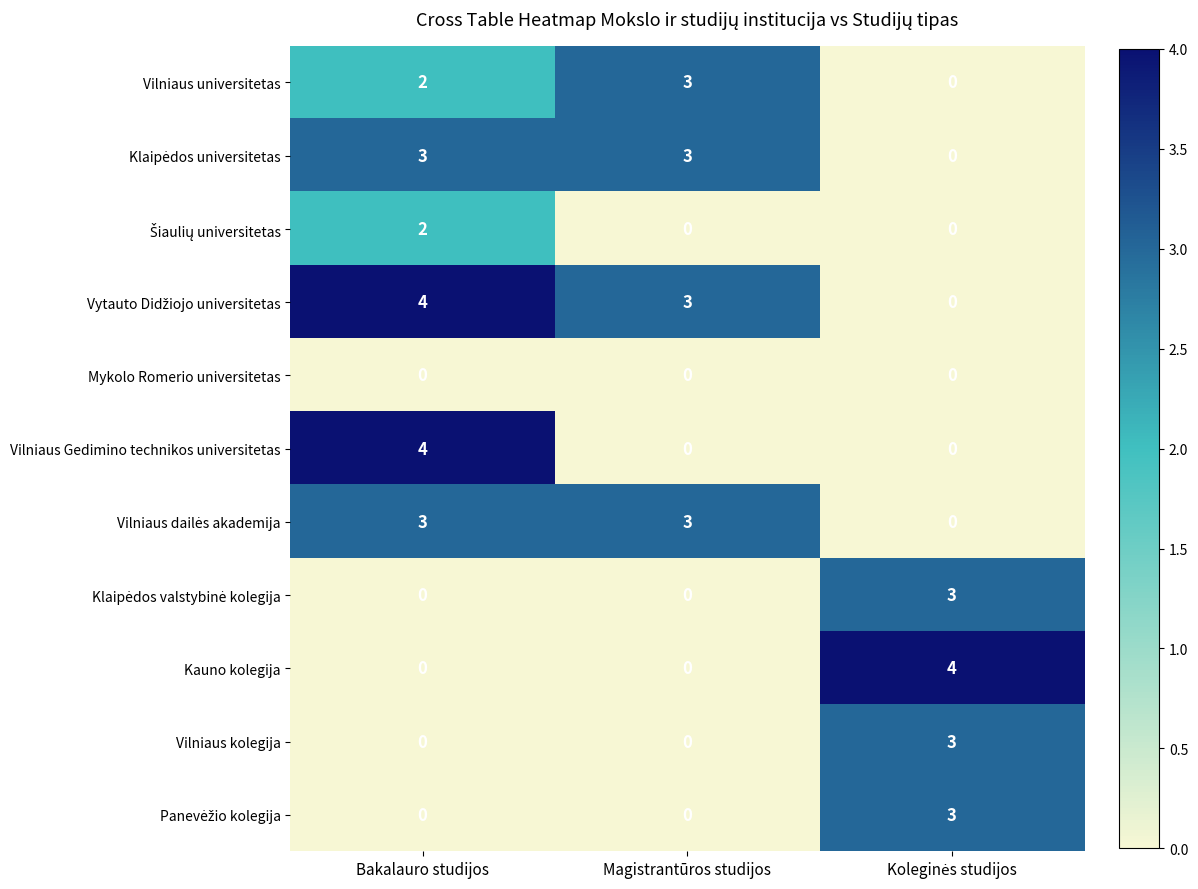

At which category is the sum across all series the highest?

Bakalauro studijos